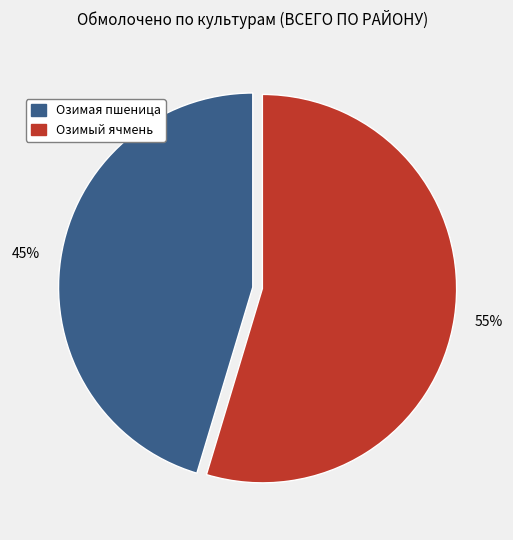

Between Озимая пшеница and Озимый ячмень, which is larger?

Озимый ячмень